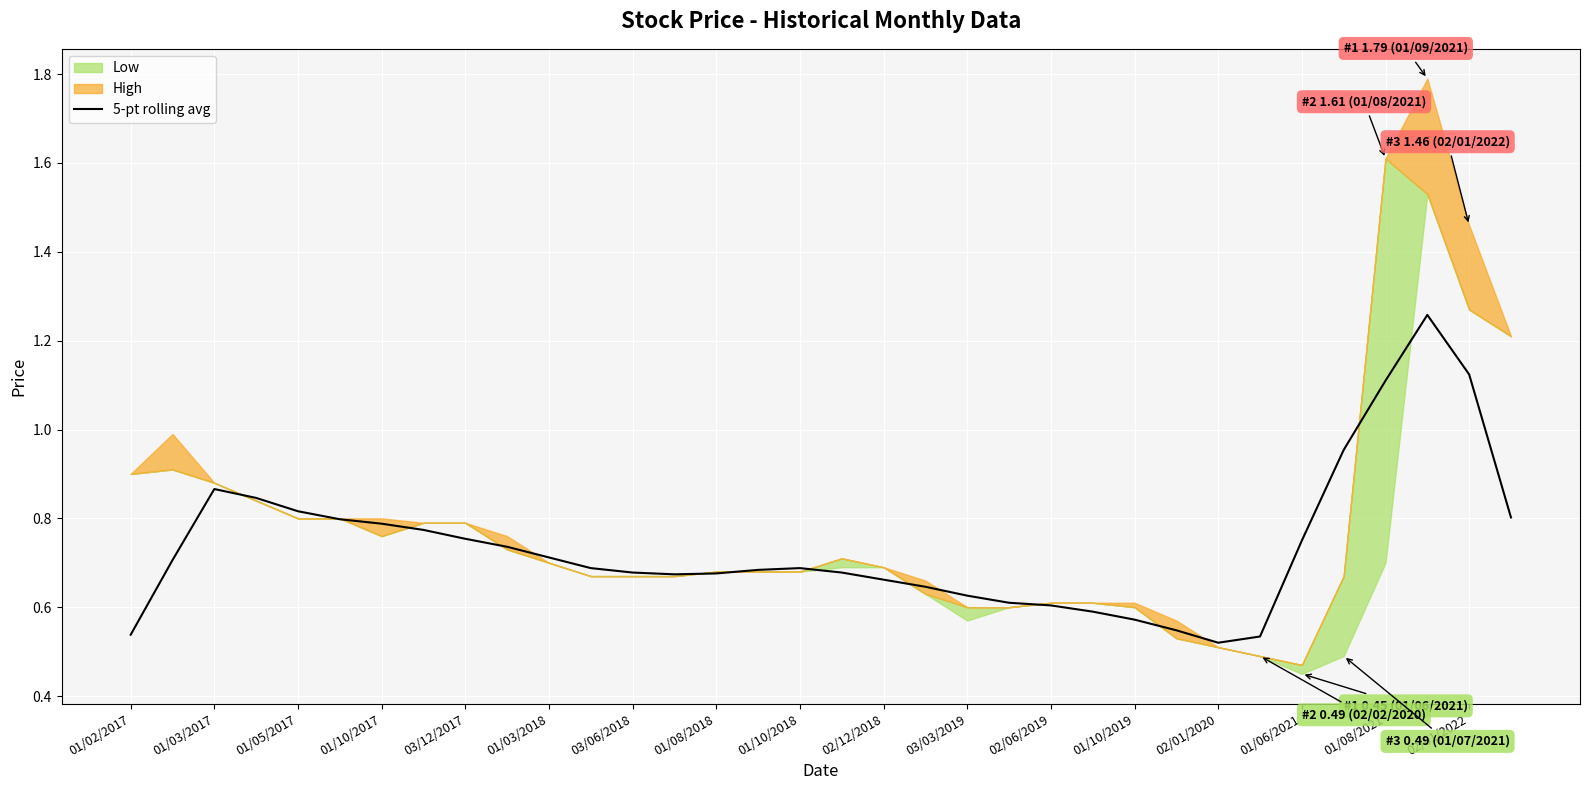

What is the value of the 17th point from the left?

0.7